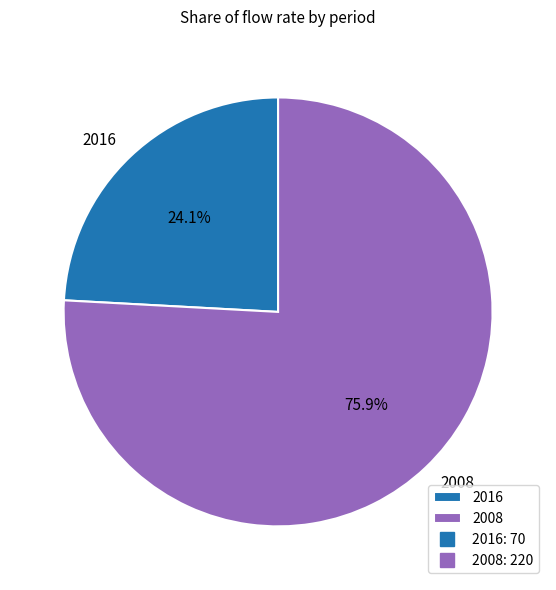

Approximately how many times larger is the value at 2016 compared to 2008?

0.3